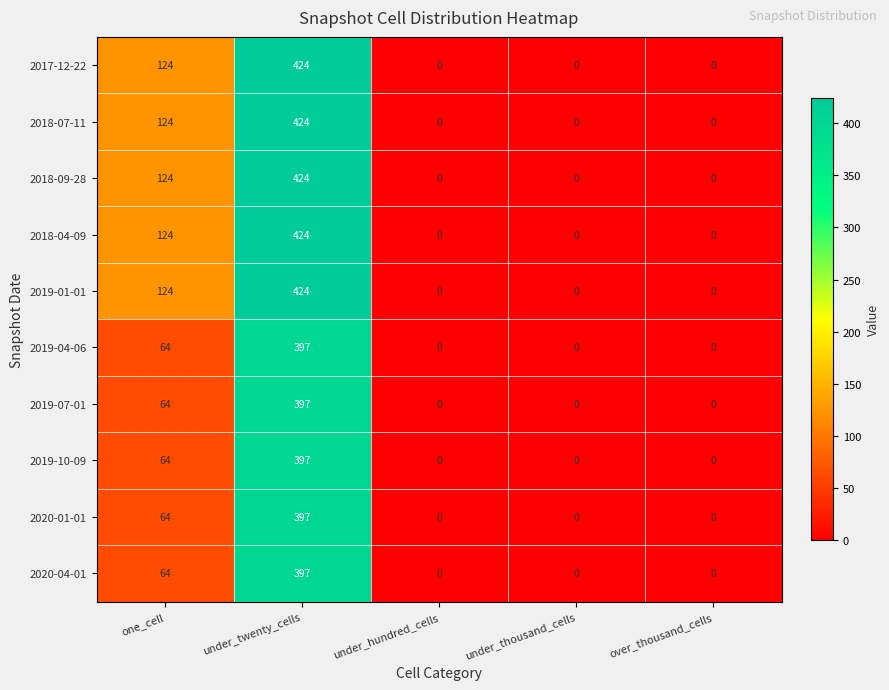

What is the average value of the 2020-04-01 series?

92